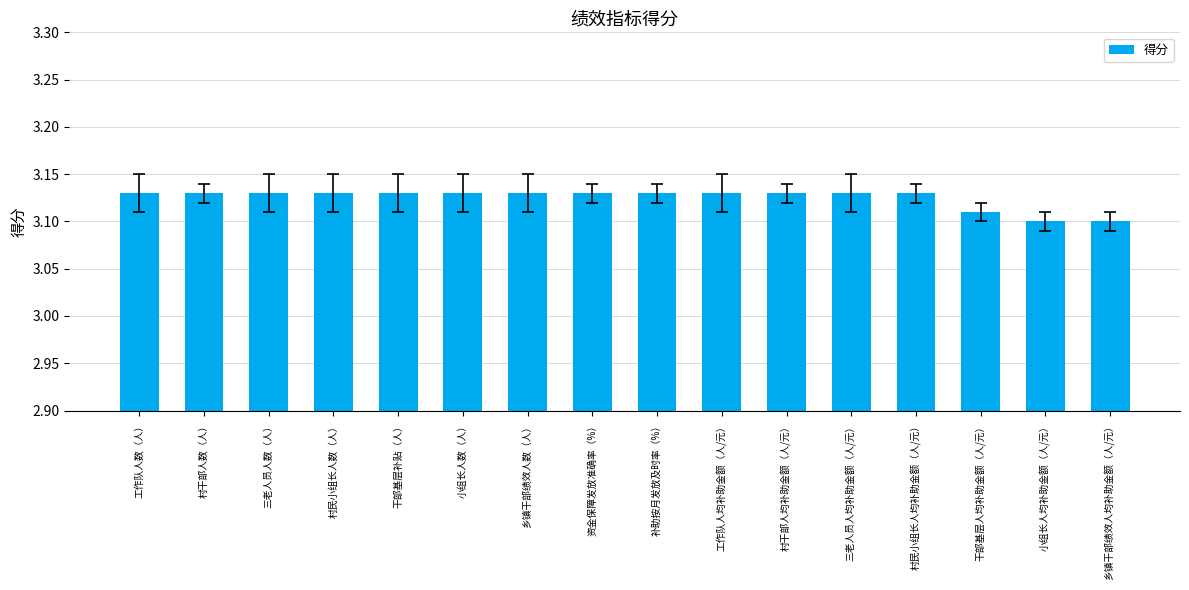

What position from the left is 工作队人数（人）?

1